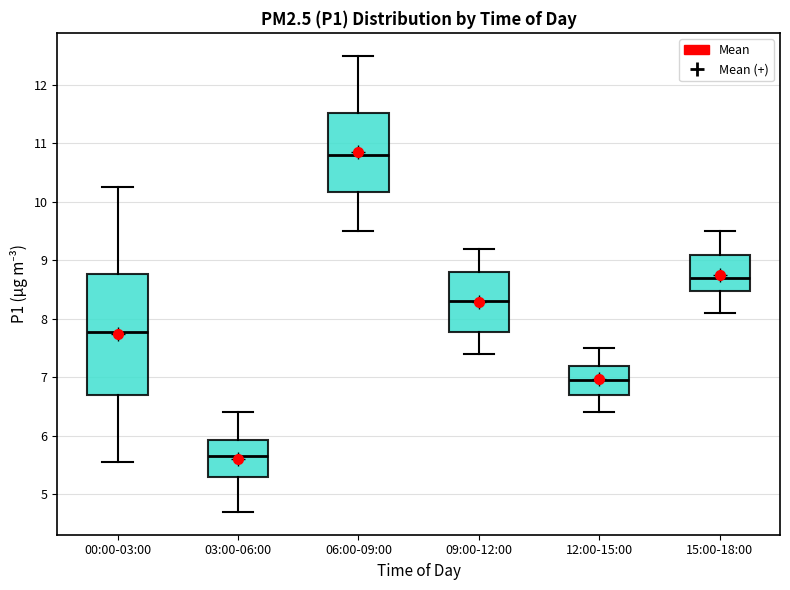

Where does the lower whisker of the box for 03:00-06:00 end on the y-axis? The values are not printed on the chart, so give them approximately, as read against the axis.

4.7